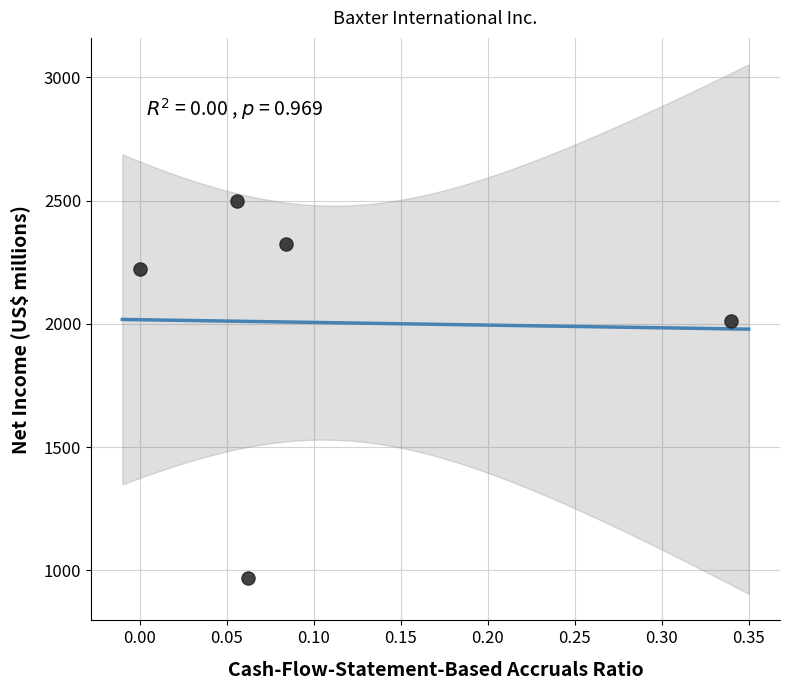

What is the range of Y values (max minus min)?

1529